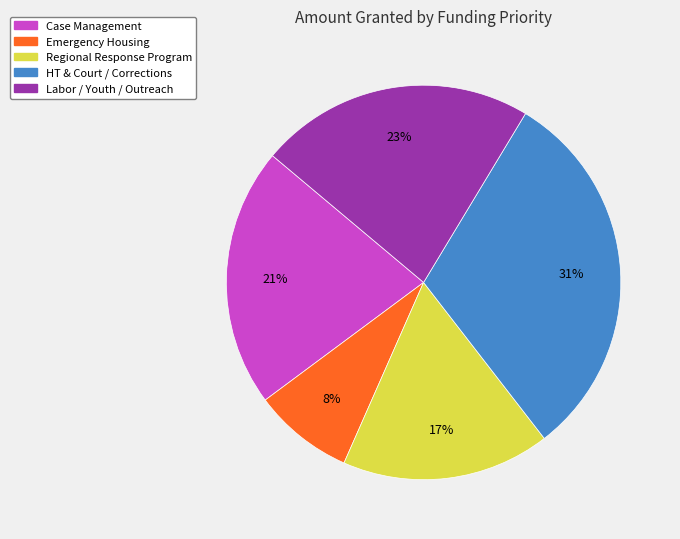

Which has a higher value, Regional Response Program or Emergency Housing?

Regional Response Program